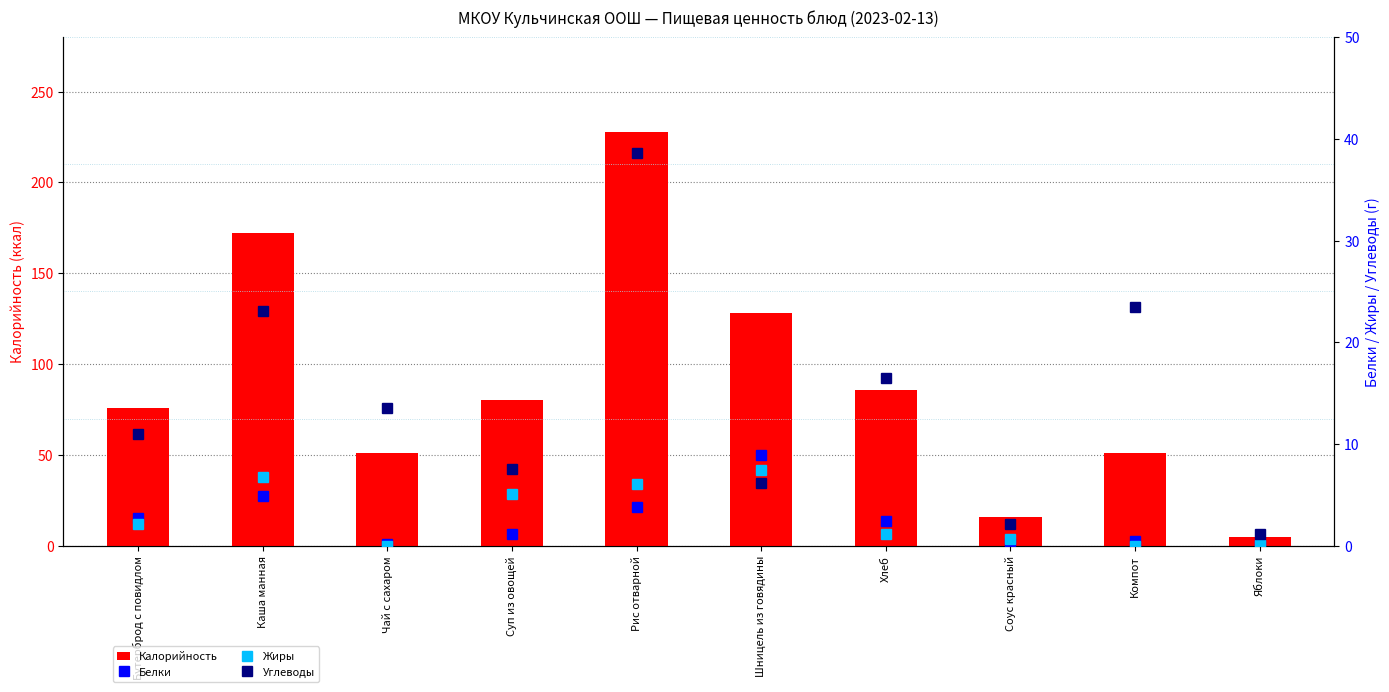

What is the difference between the highest and lowest values at Суп из овощей?

78.9